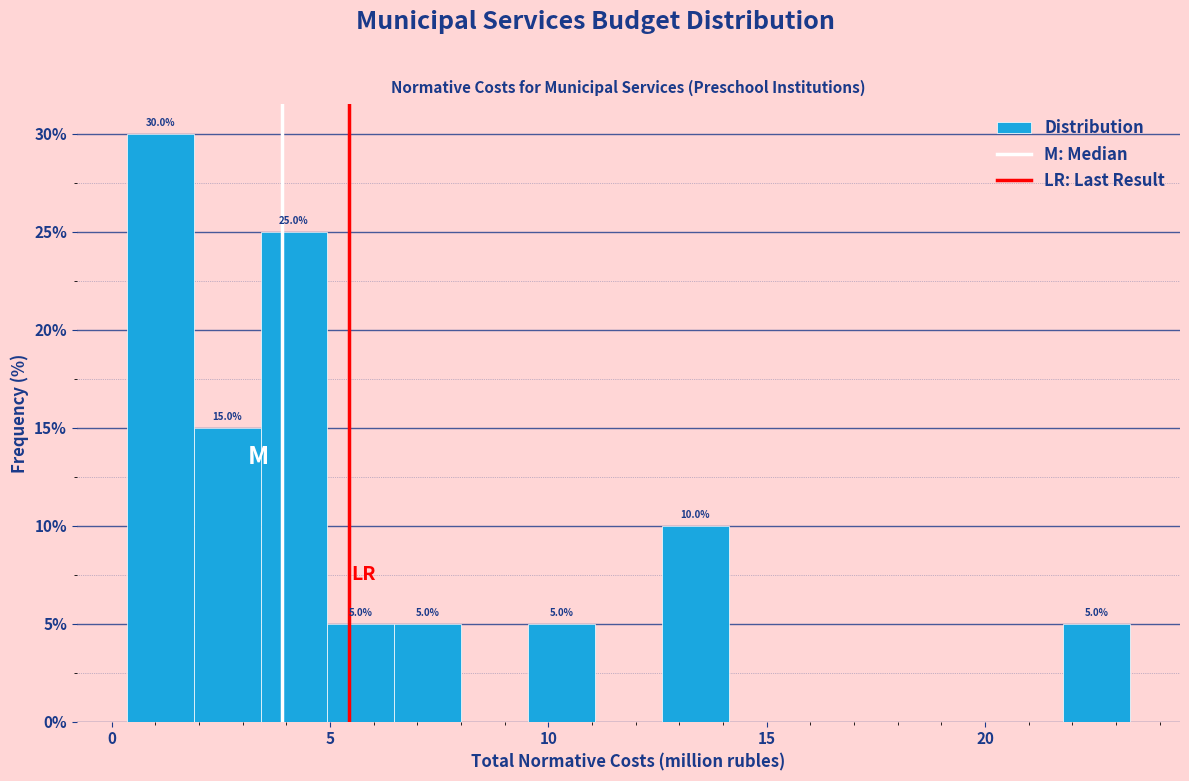

Read against the x-axis, roughly where is the centre of the tallest bar?

1.0